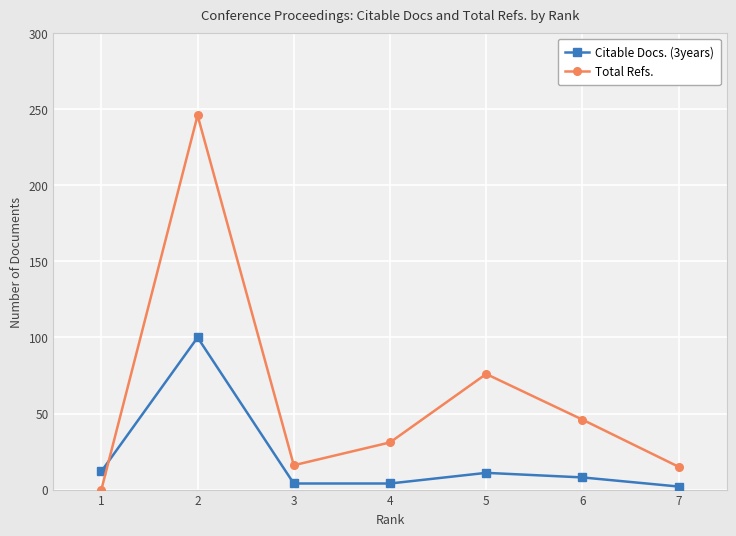

What is the difference between the maximum and minimum values in the Total Refs. series?

246